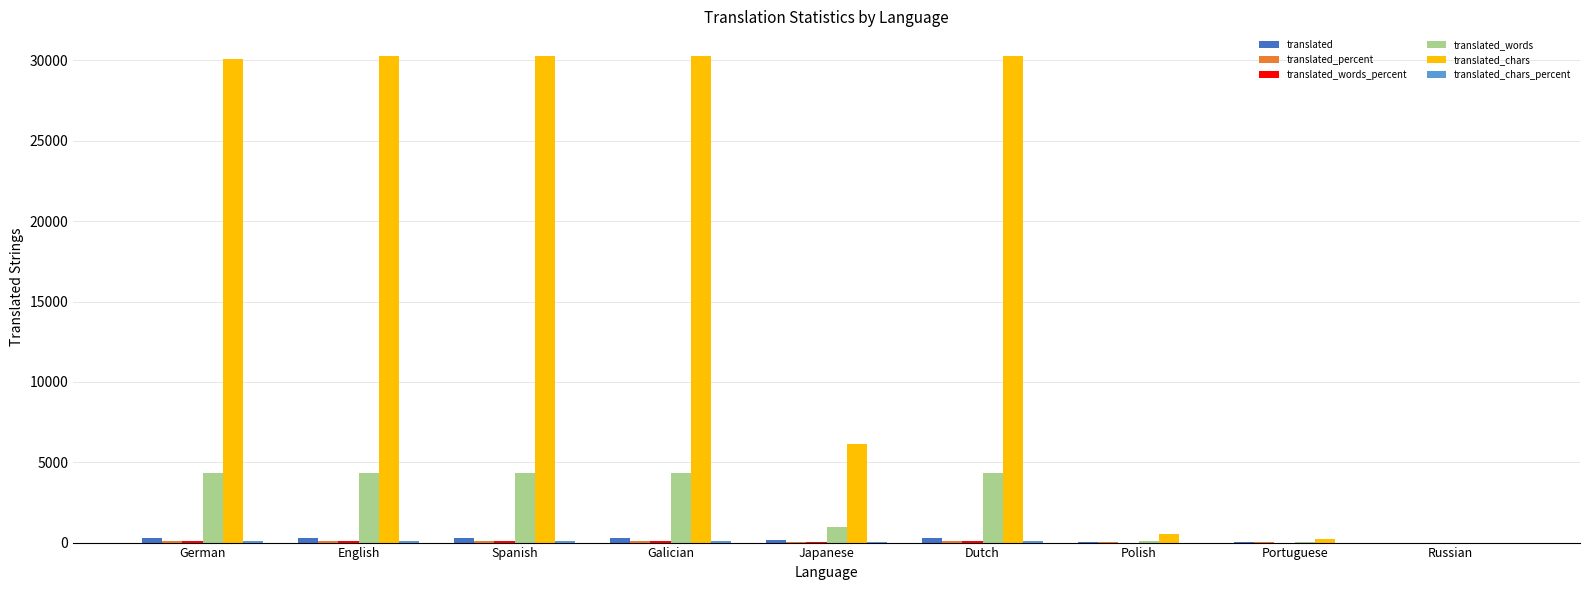

What is the greatest value displayed?

30296.0